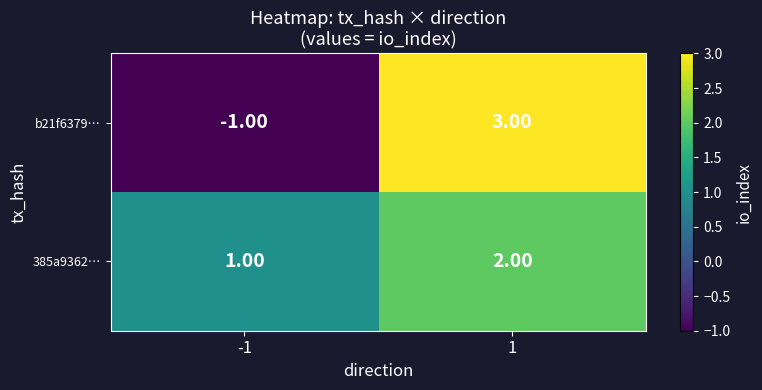

What is the difference between the maximum and minimum values in the b21f6379… series?

4